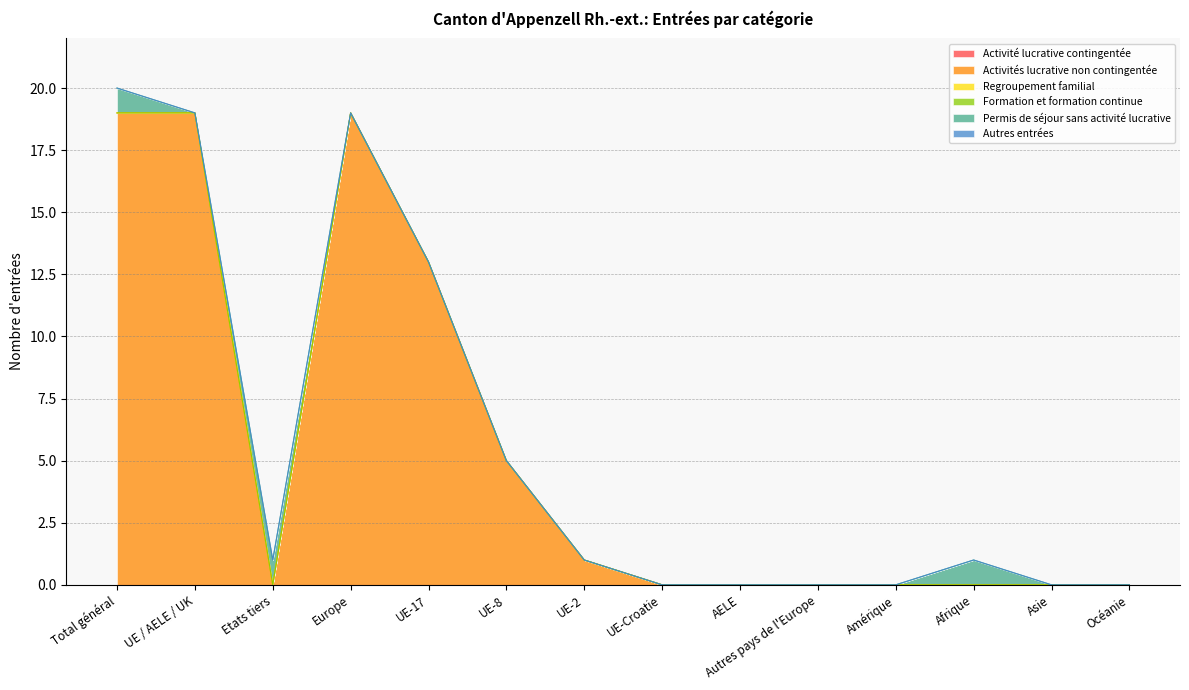

Rank the series by their maximum value, from lowest to highest.

Activité lucrative contingentée, Regroupement familial, Formation et formation continue, Autres entrées, Permis de séjour sans activité lucrative, Activités lucrative non contingentée